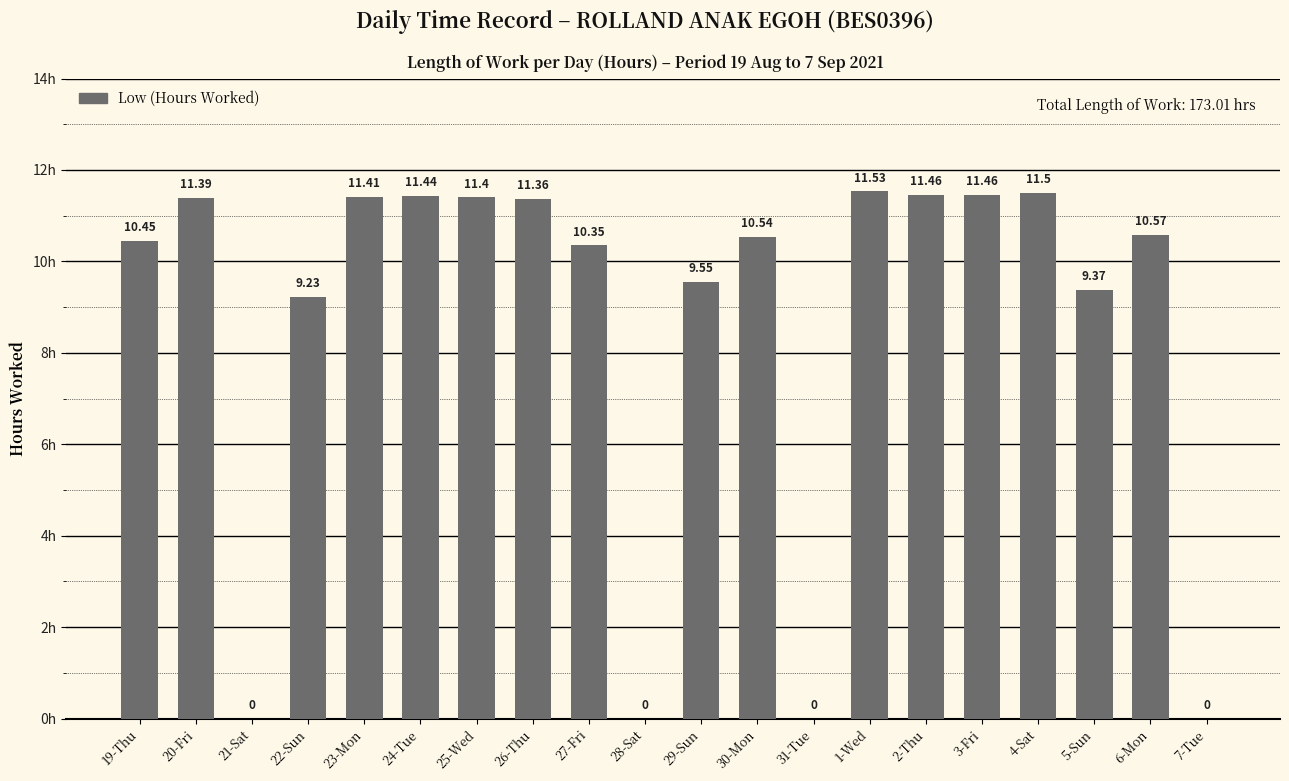

Where does the data first go above 10?

19-Thu